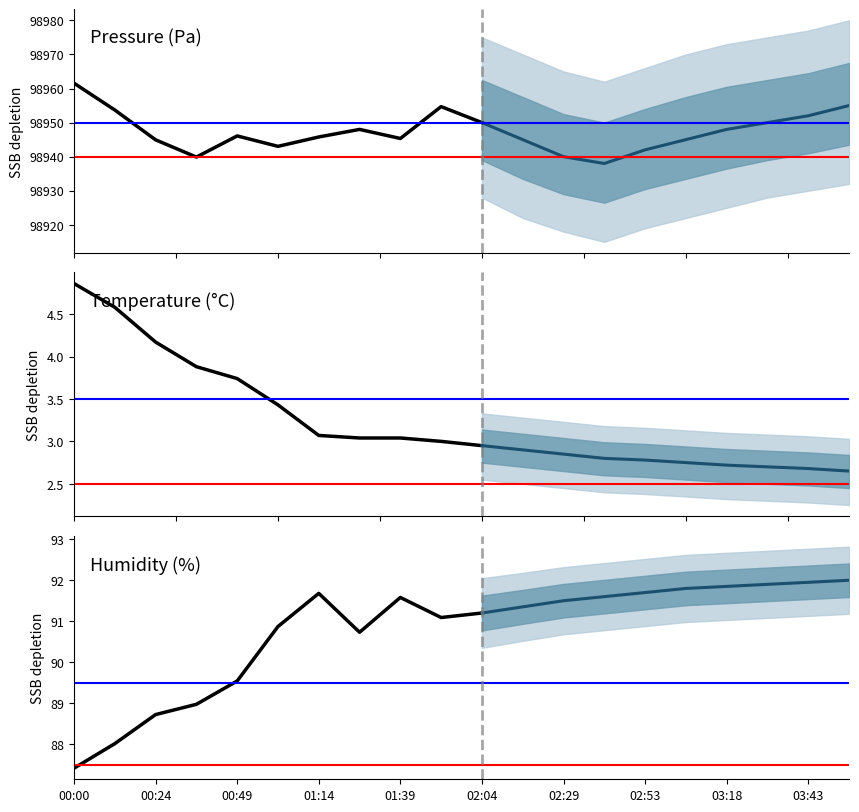

What is the approximate value of temperature at 02:53?

2.8